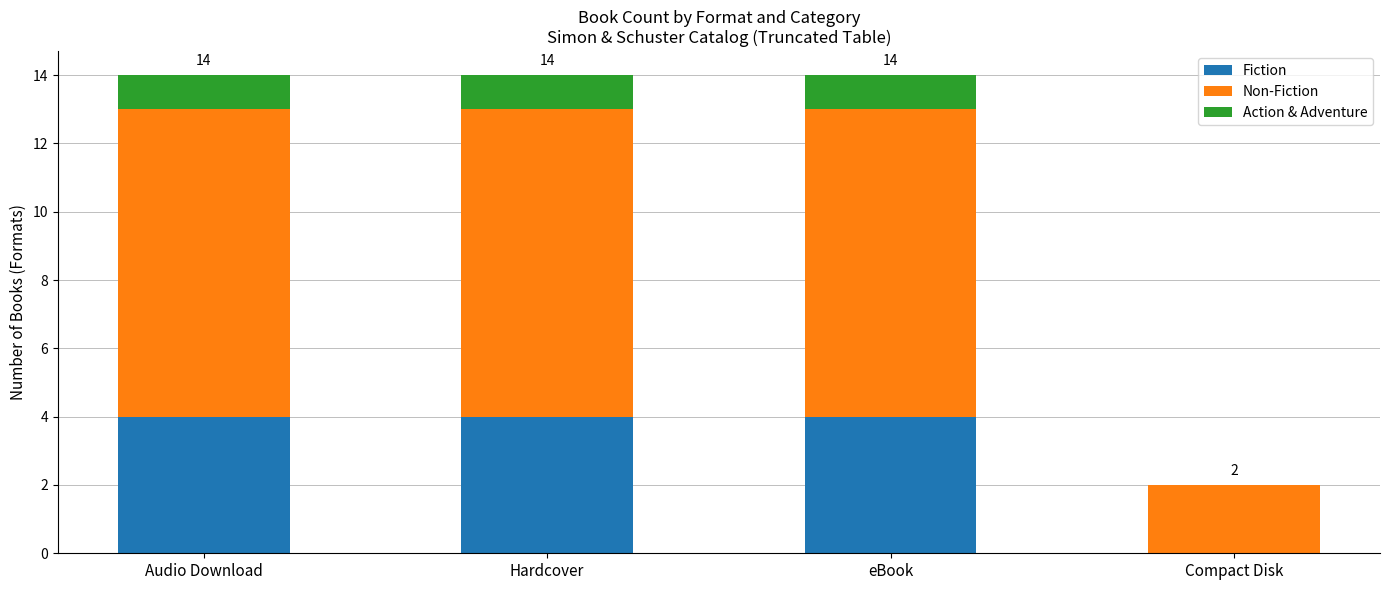

Read the Fiction value at Audio Download.

4